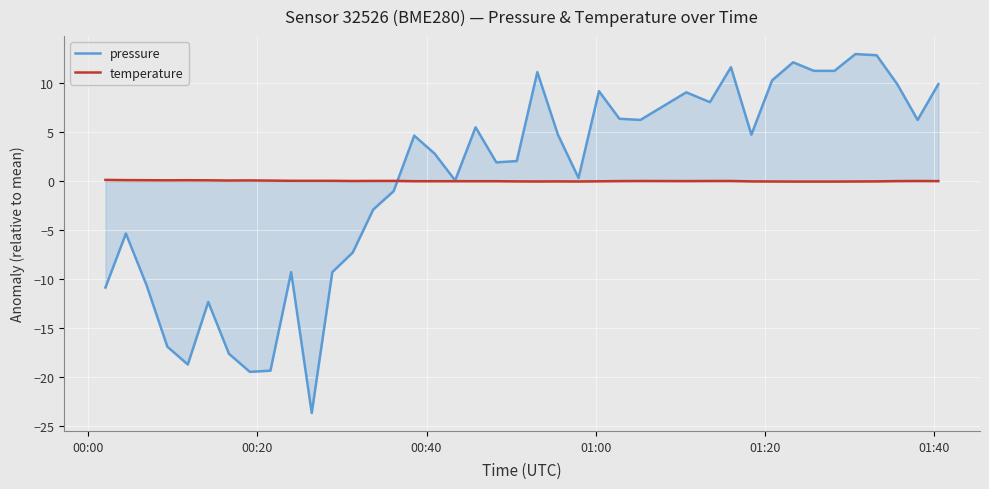

Does the chart display data point markers on the line(s)?

No